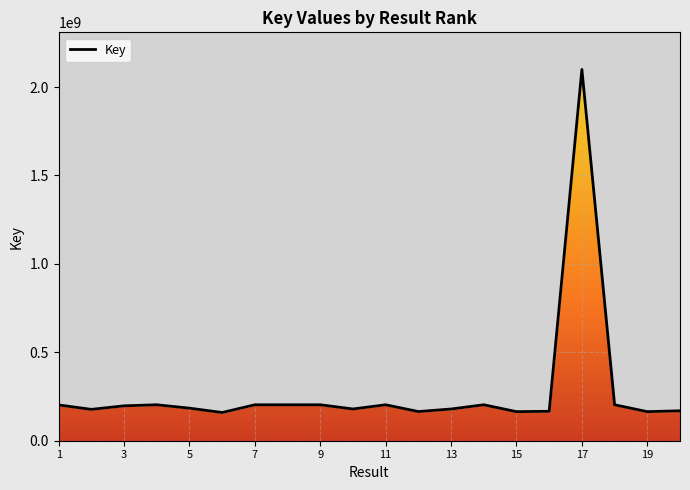

Between 8 and 11, which is larger?

8